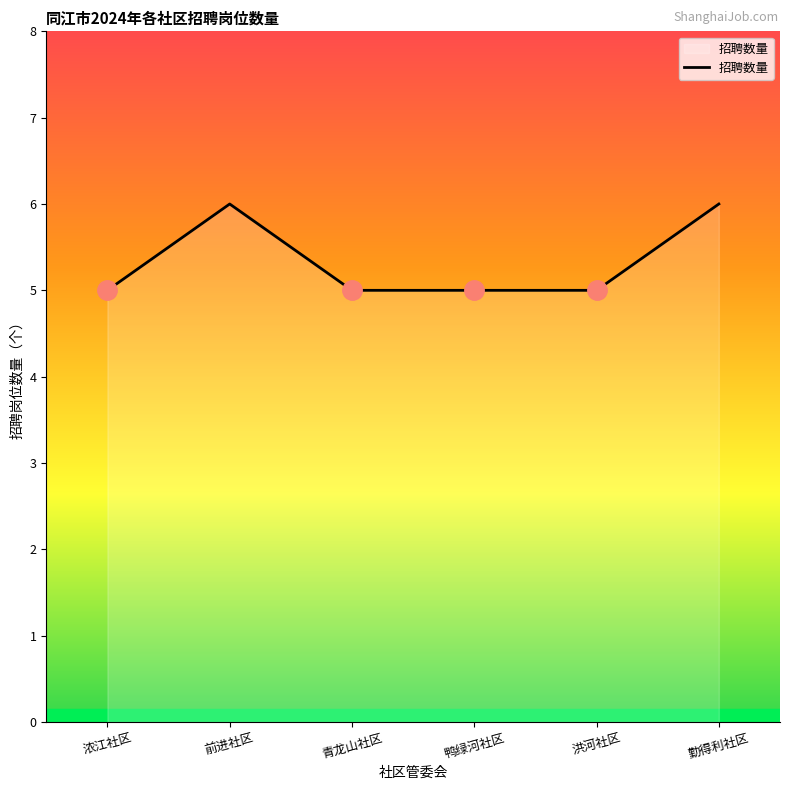

What is the sum of all values?

32